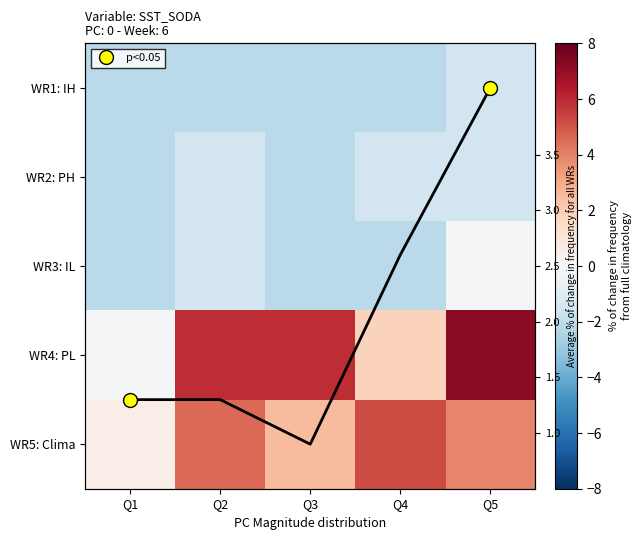

How many WR1: IH values are between -2 and -1?

1